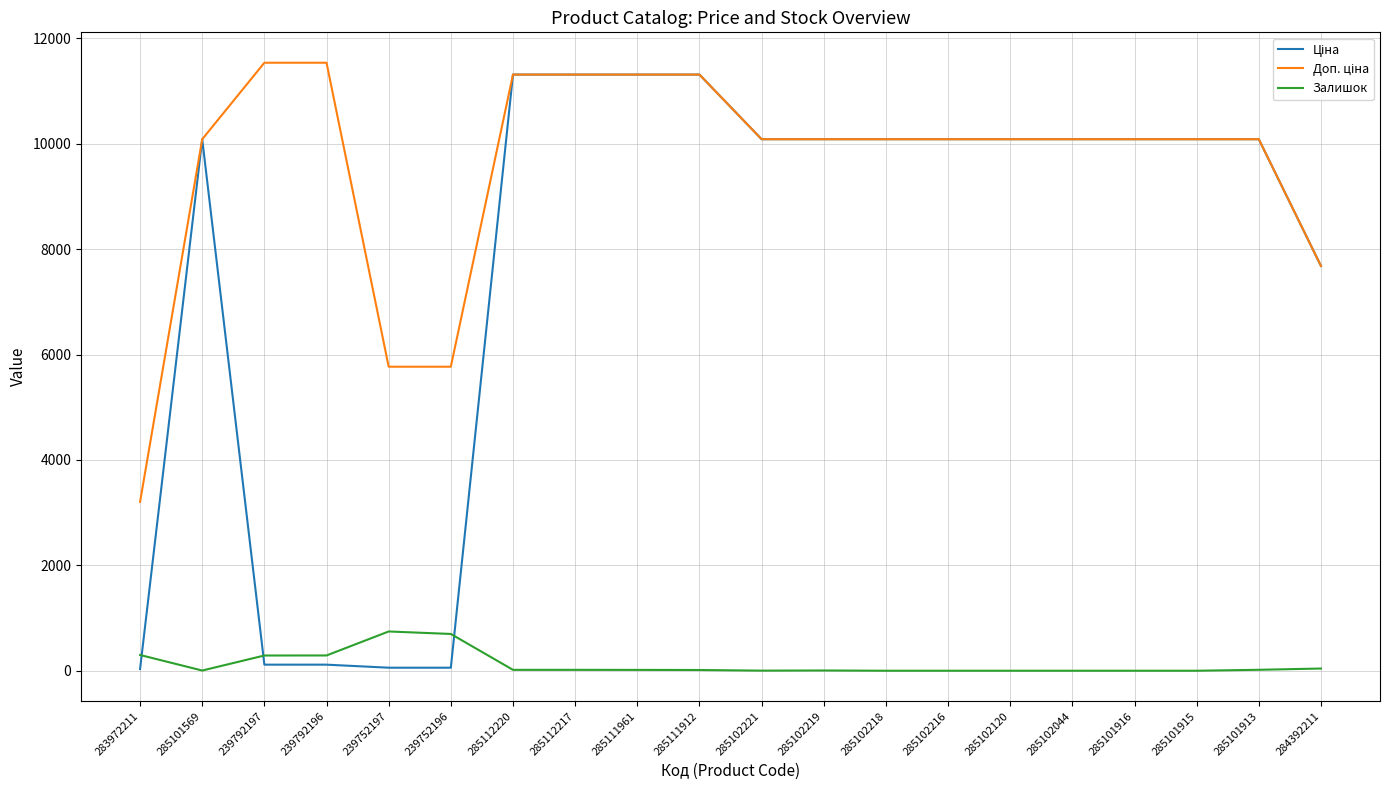

What is the highest value of the Залишок series?

745.0